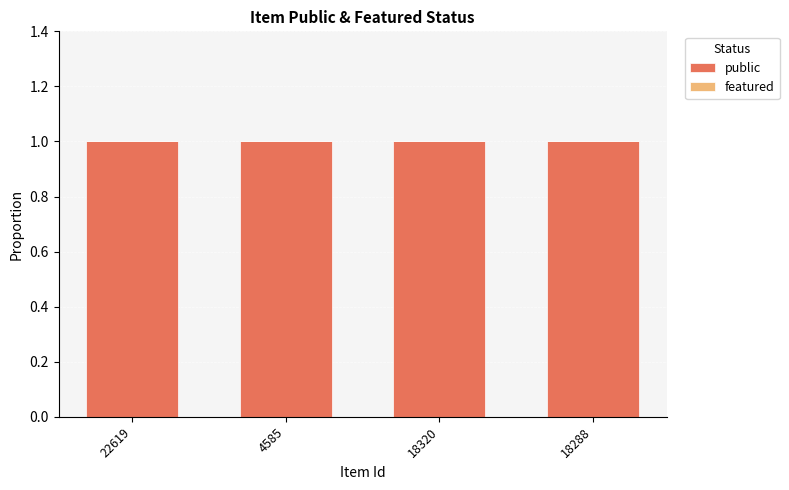

How many distinct data groups are displayed?

2